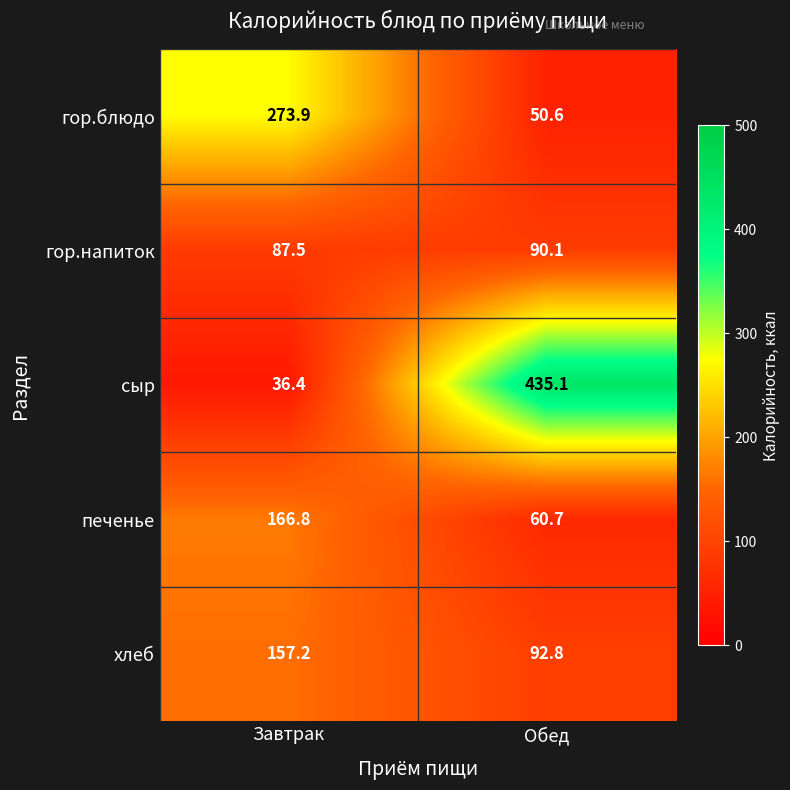

What is the difference between the сыр values at Обед and Завтрак?

398.7